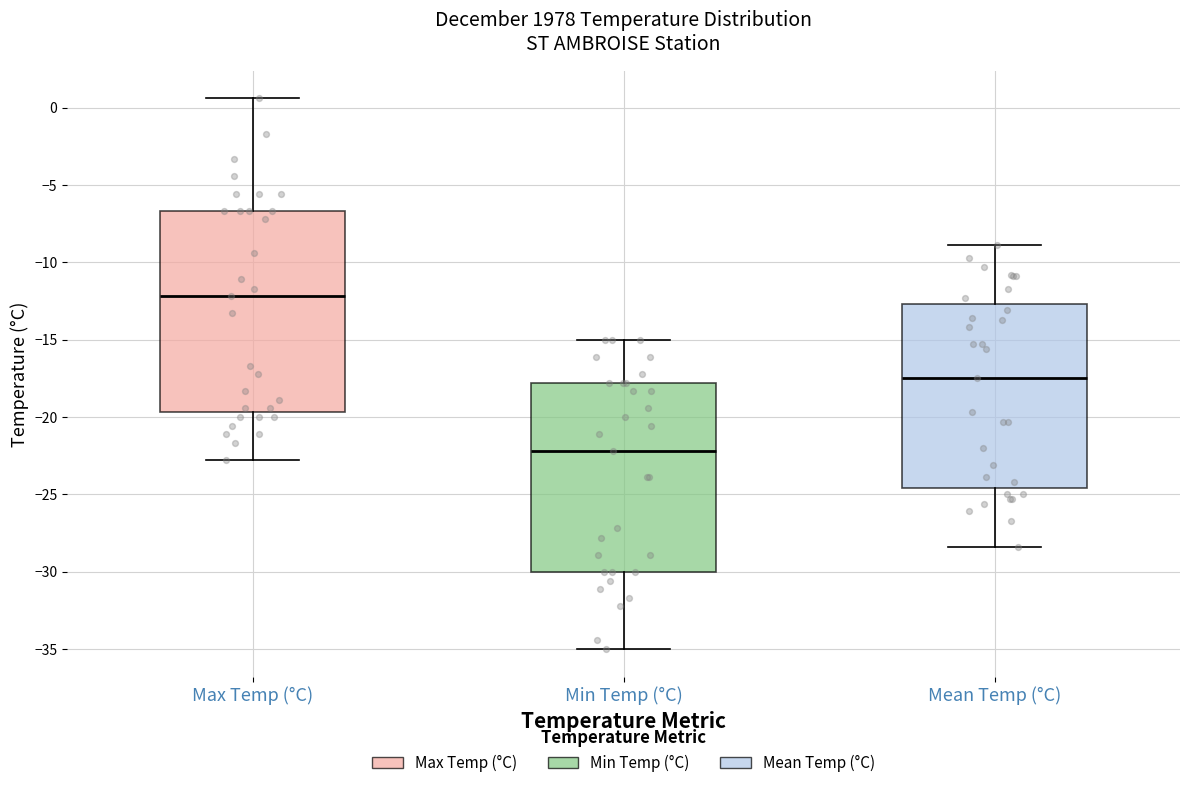

Which box is the tallest, from its lower edge to its upper edge?

Max Temp (°C)